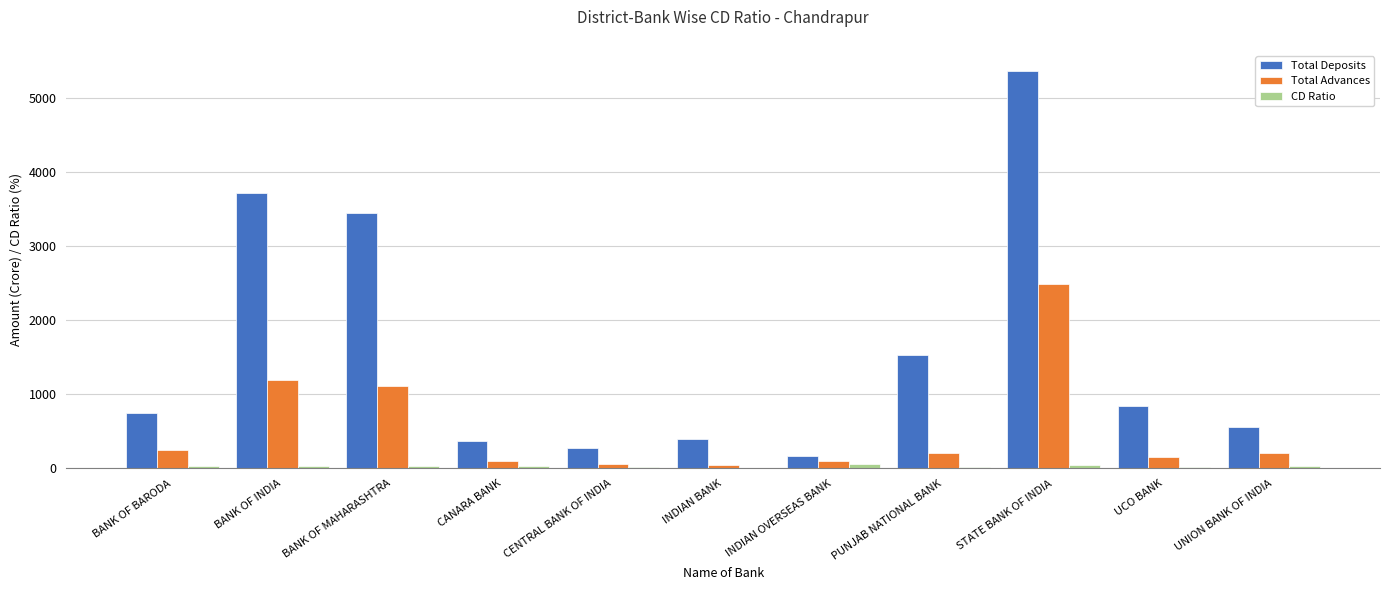

What is the sum of the CD Ratio values at STATE BANK OF INDIA and PUNJAB NATIONAL BANK?

59.7